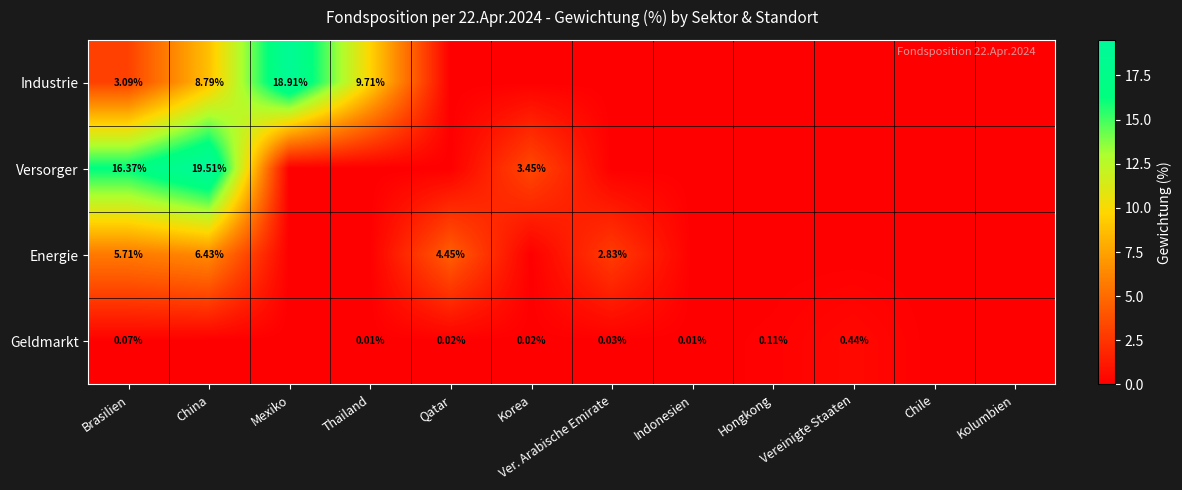

Is it true that Industrie equals 0.0 at Hongkong?

True